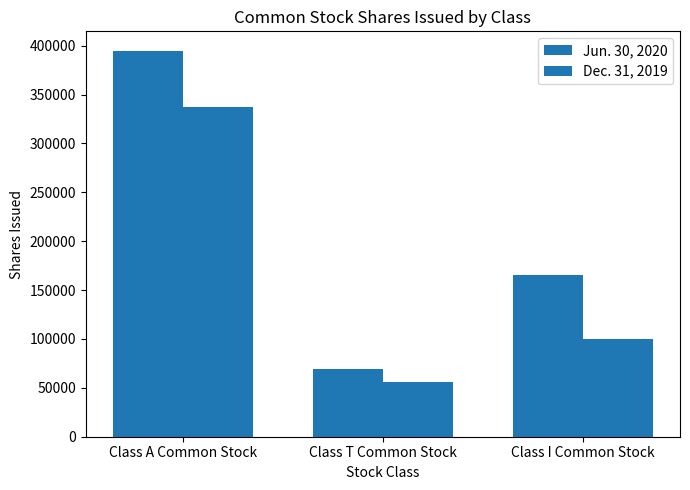

Are the bars horizontal?

No